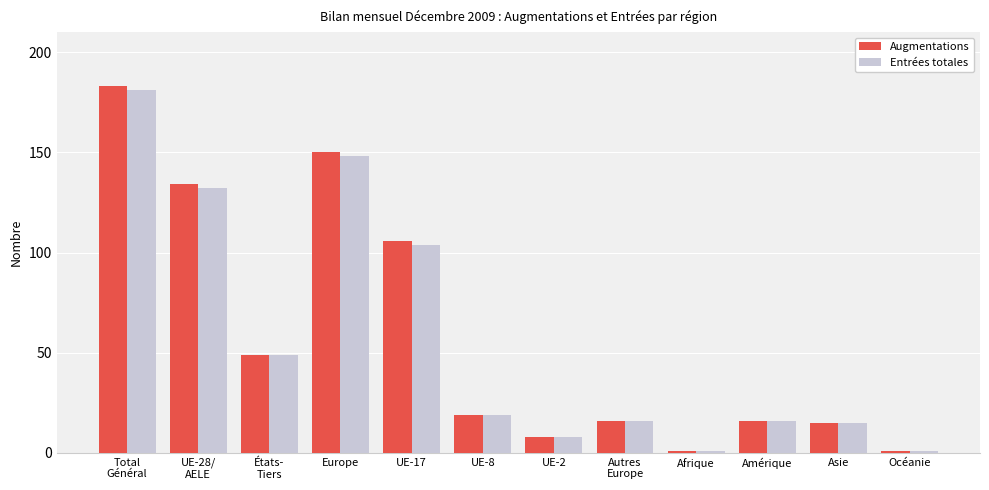

The Augmentations series shows 49 at UE-17. True or false?

False